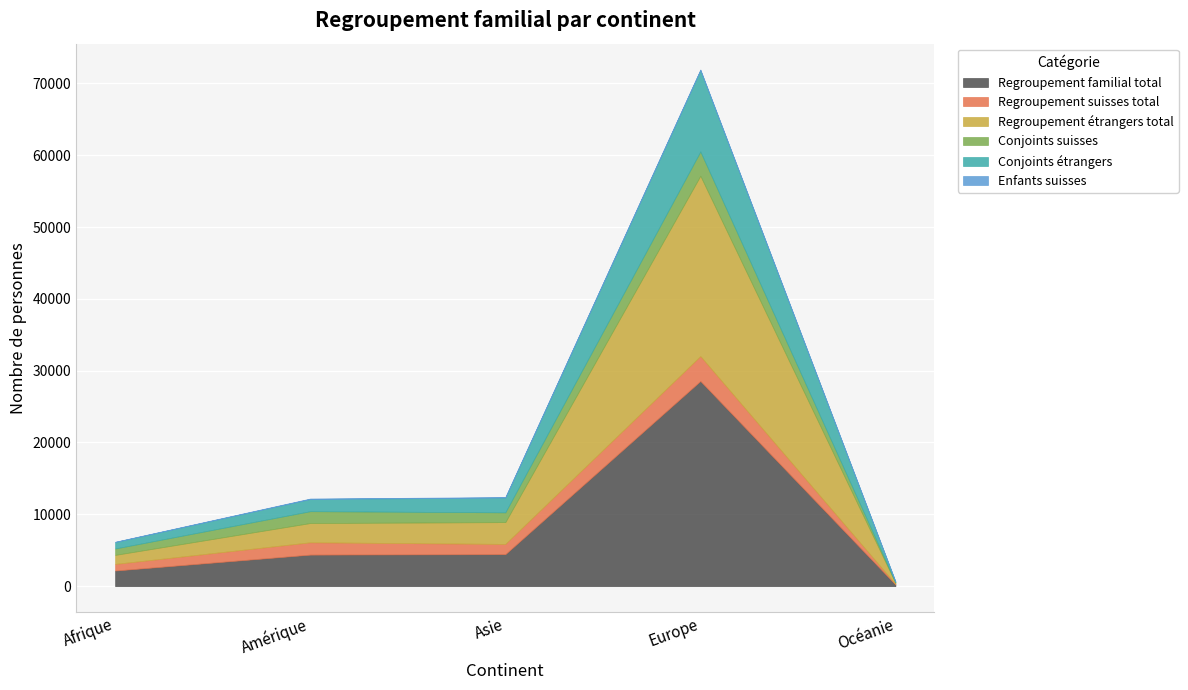

Reading left to right, transcribe all the data shown in this chart.

Regroupement familial total: Afrique=2178	Amérique=4395	Asie=4458	Europe=28567	Océanie=239
Regroupement suisses total: Afrique=921	Amérique=1712	Asie=1423	Europe=3471	Océanie=80
Regroupement étrangers total: Afrique=1257	Amérique=2683	Asie=3035	Europe=25096	Océanie=159
Conjoints suisses: Afrique=890	Amérique=1650	Asie=1362	Europe=3385	Océanie=79
Conjoints étrangers: Afrique=907	Amérique=1699	Asie=2064	Europe=11329	Océanie=96
Enfants suisses: Afrique=31	Amérique=62	Asie=58	Europe=79	Océanie=1